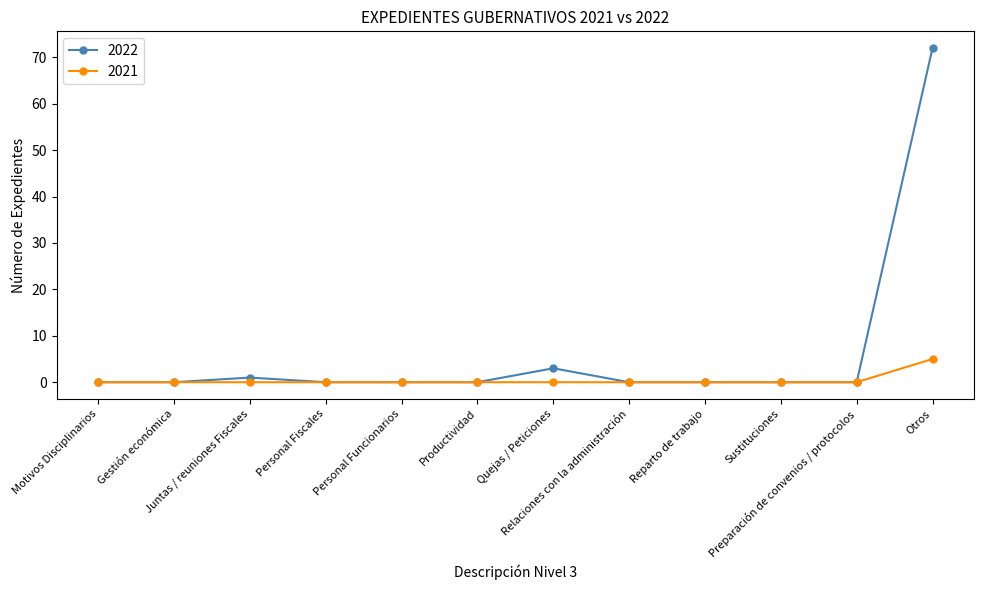

Which series has the widest spread of values?

2022